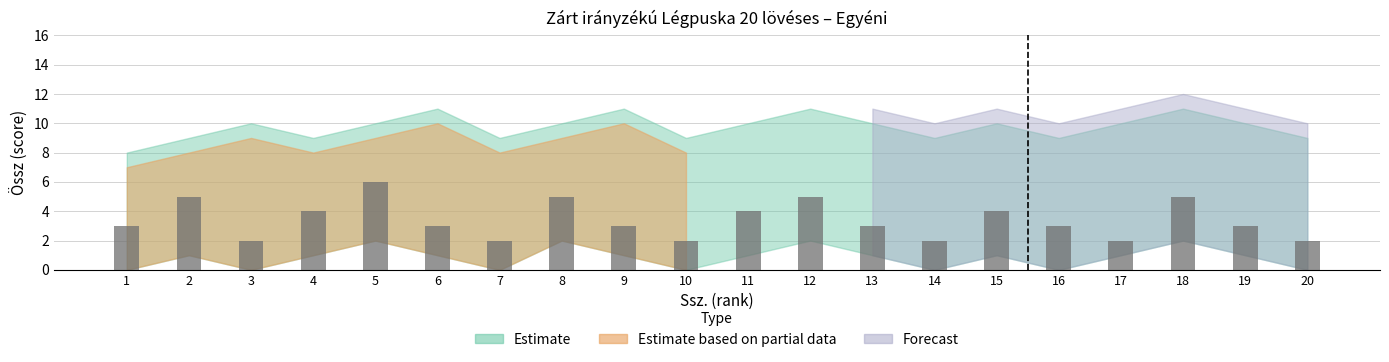

Reading left to right, extract all data points from this chart.

1=3	2=5	3=2	4=4	5=6	6=3	7=2	8=5	9=3	10=2	11=4	12=5	13=3	14=2	15=4	16=3	17=2	18=5	19=3	20=2